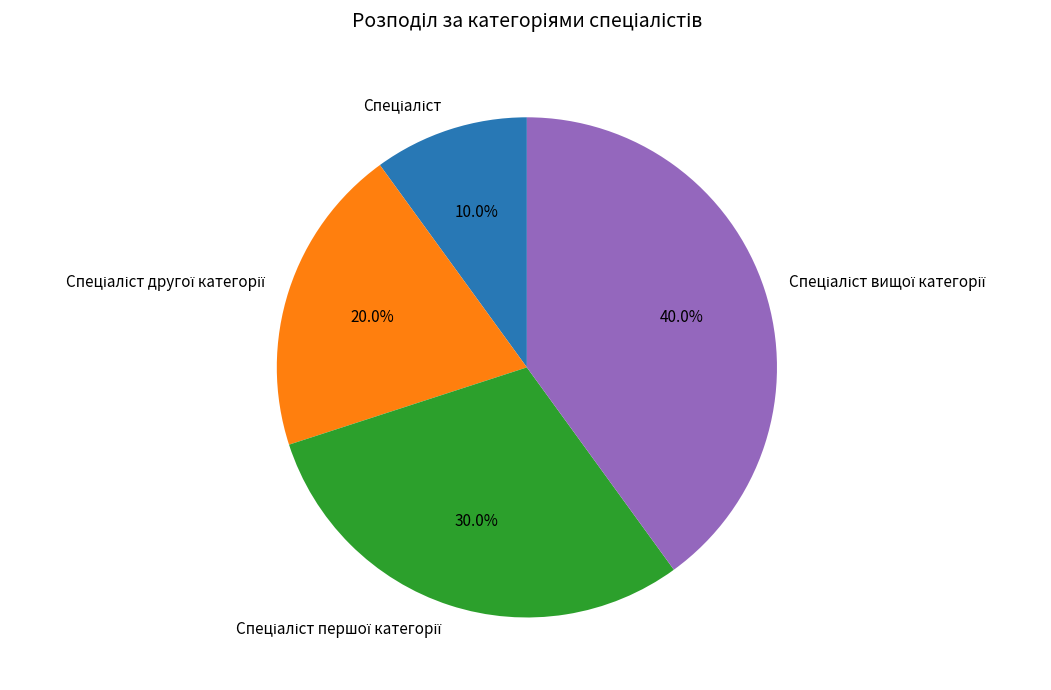

Is there any slice that represents more than half of the pie?

No